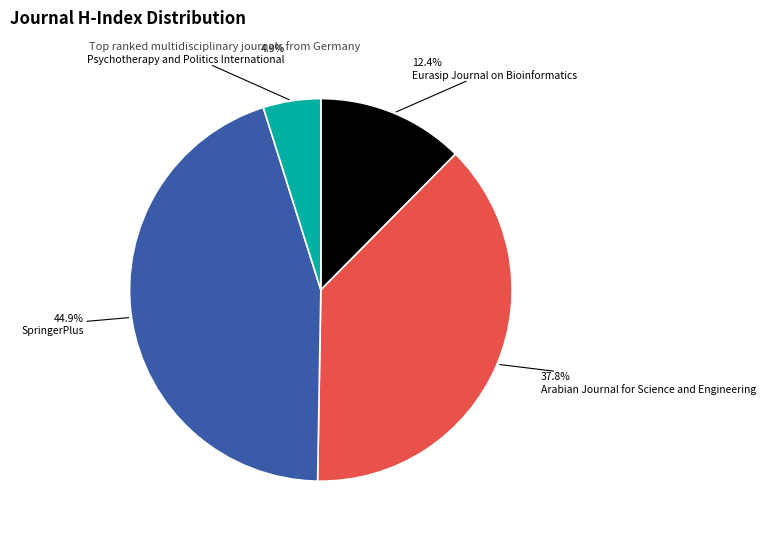

Does any single category account for the majority?

No